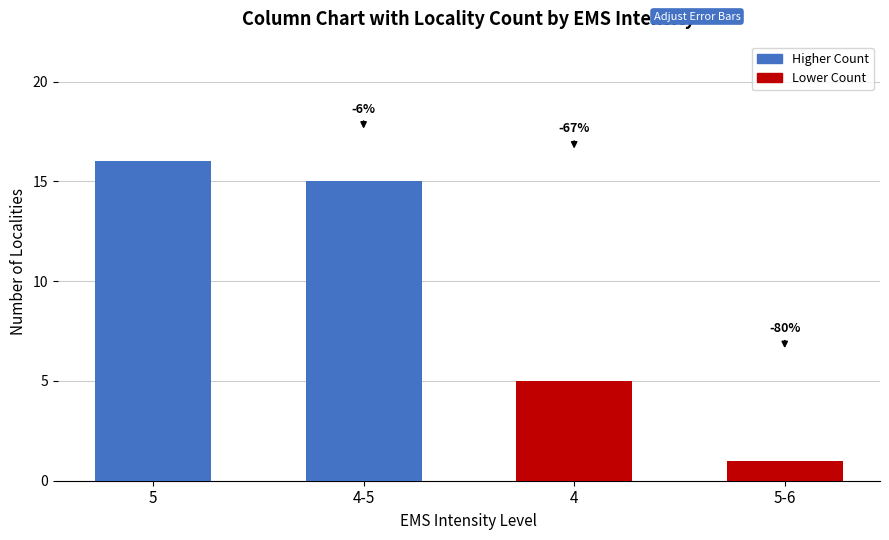

How many bars are there in total?

4